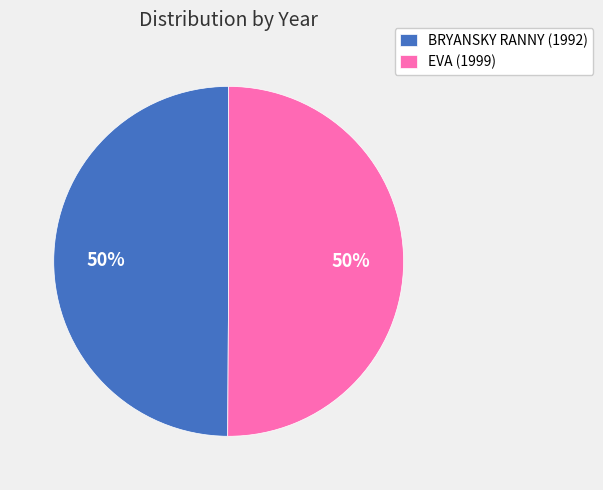

Approximately how many times larger is the value at BRYANSKY RANNY (1992) compared to EVA (1999)?

1.0